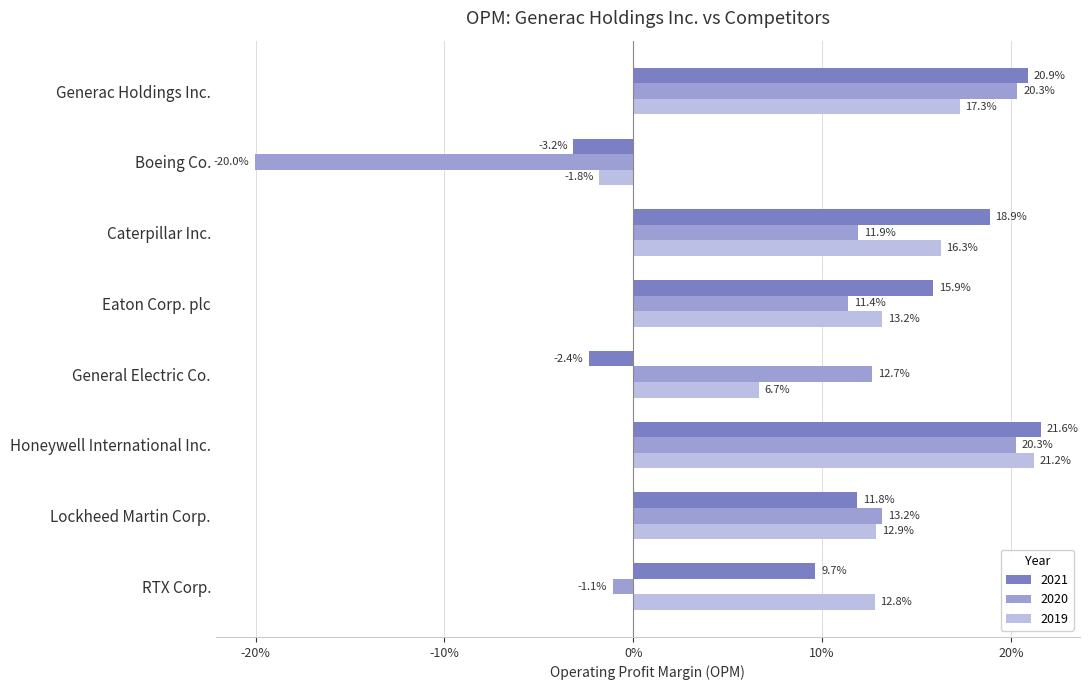

What is the value of the 2019 bar at the 7th from the left?

0.1